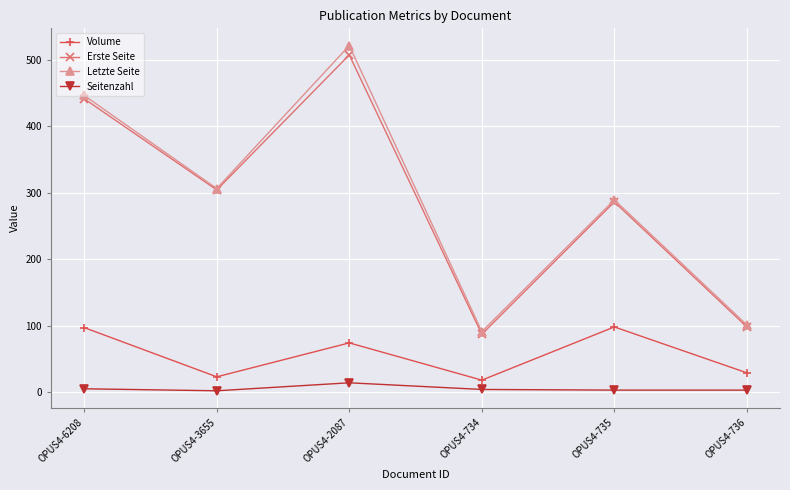

What is the label of the 5th point from the right?

OPUS4-3655